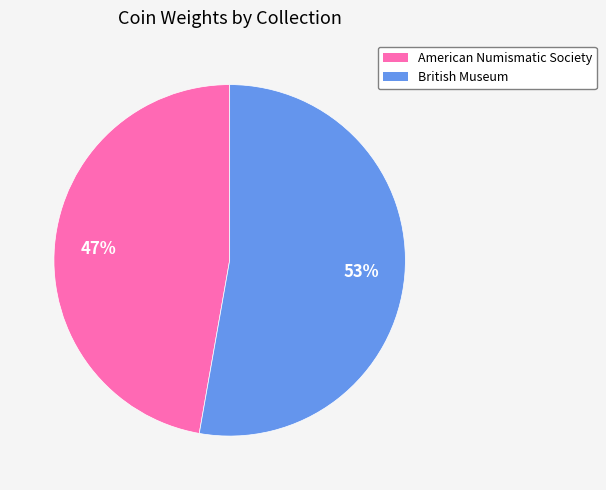

Which category accounts for the majority?

British Museum